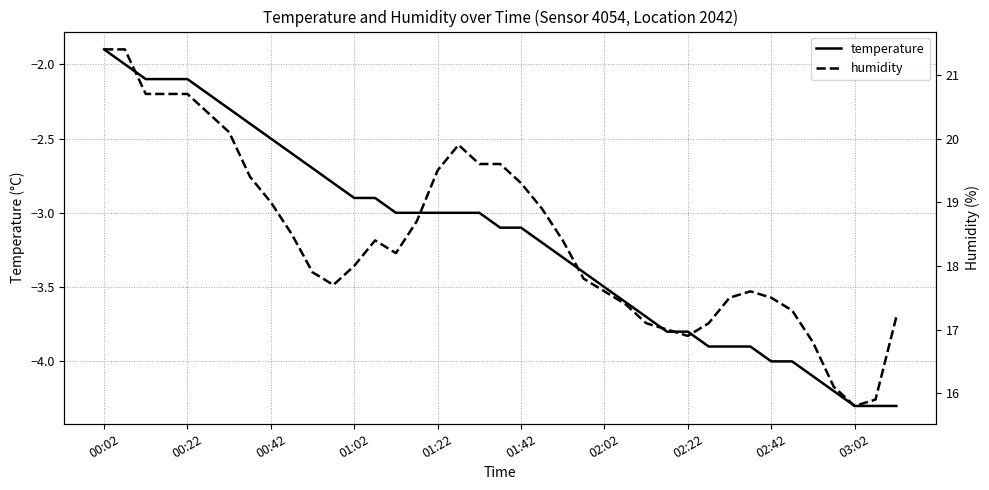

The value of temperature at 00:02 is -1.9. True or false?

True